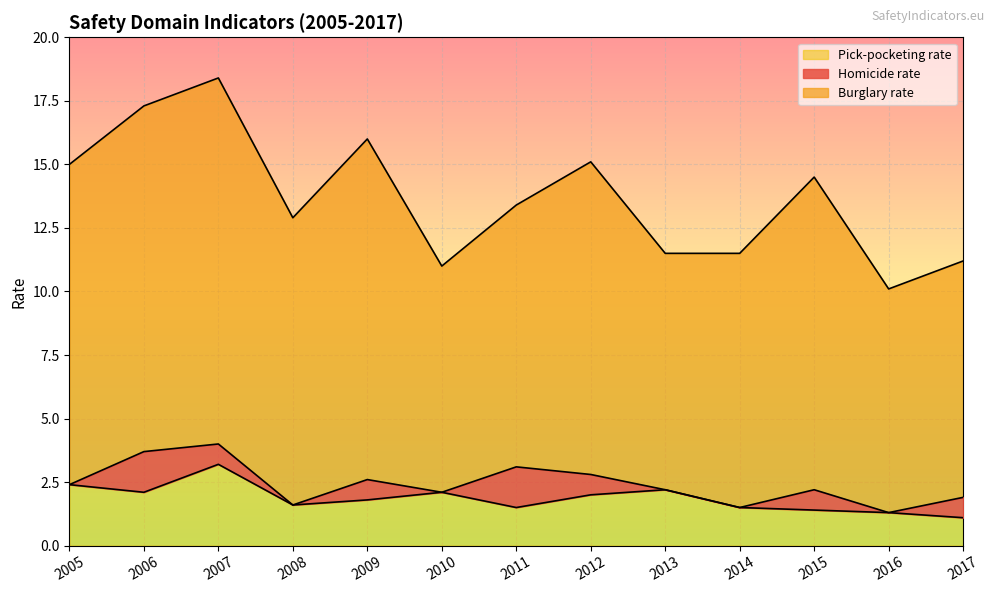

In Pick-pocketing rate, how many points are higher than both neighbors (excluding endpoints)?

3